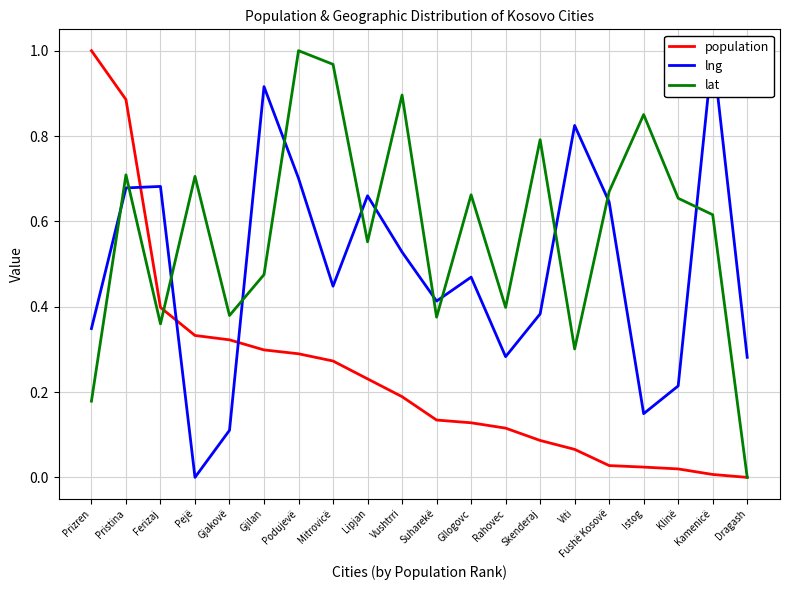

How many values in lng are above zero?

19